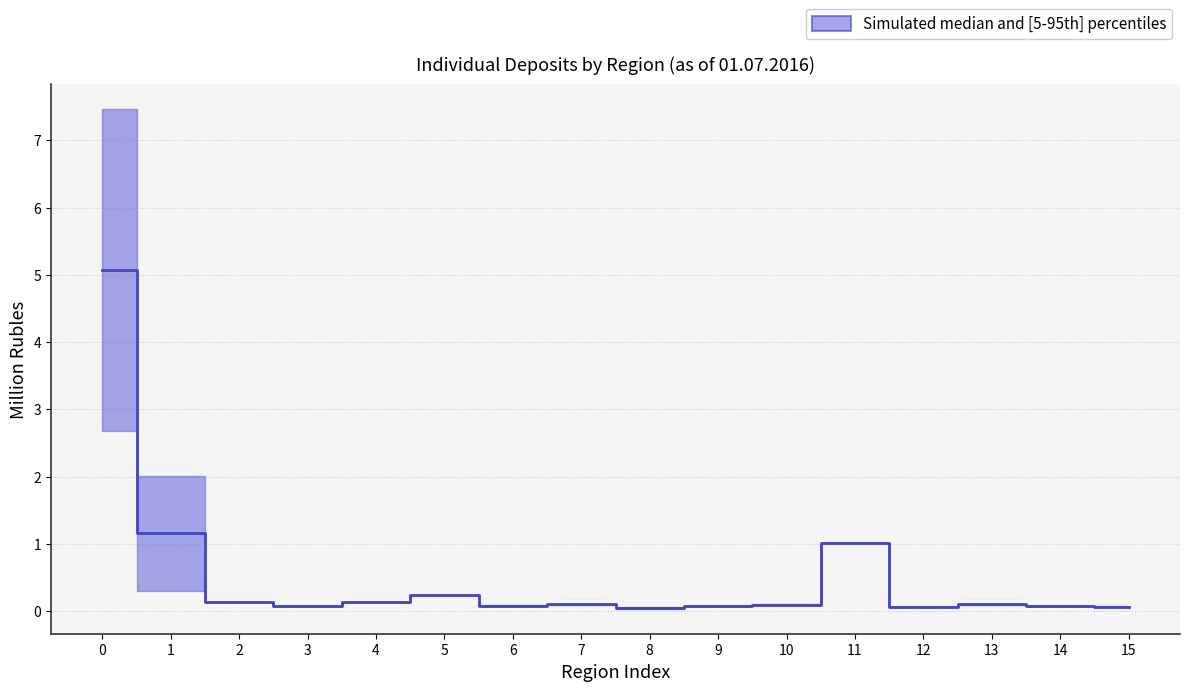

What is the greatest value displayed?

5.1